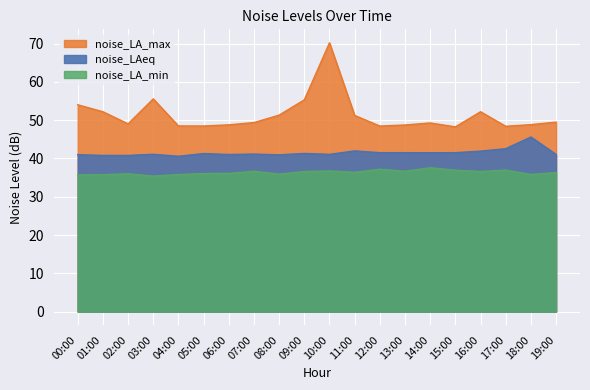

At 03:00, list the series in order from largest to smallest.

noise_LA_max, noise_LAeq, noise_LA_min